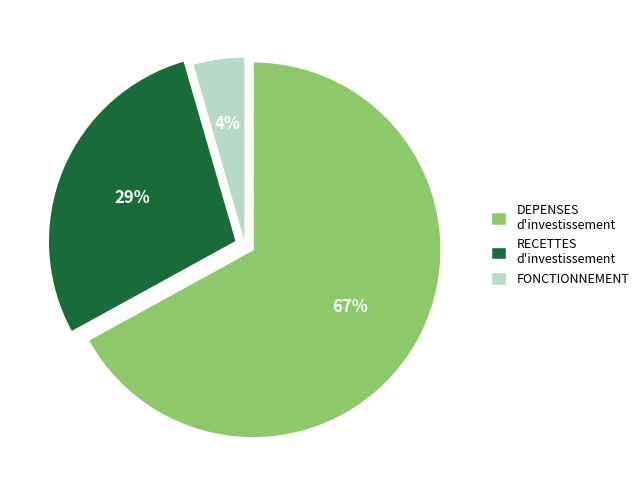

Is there a majority slice in this chart?

Yes